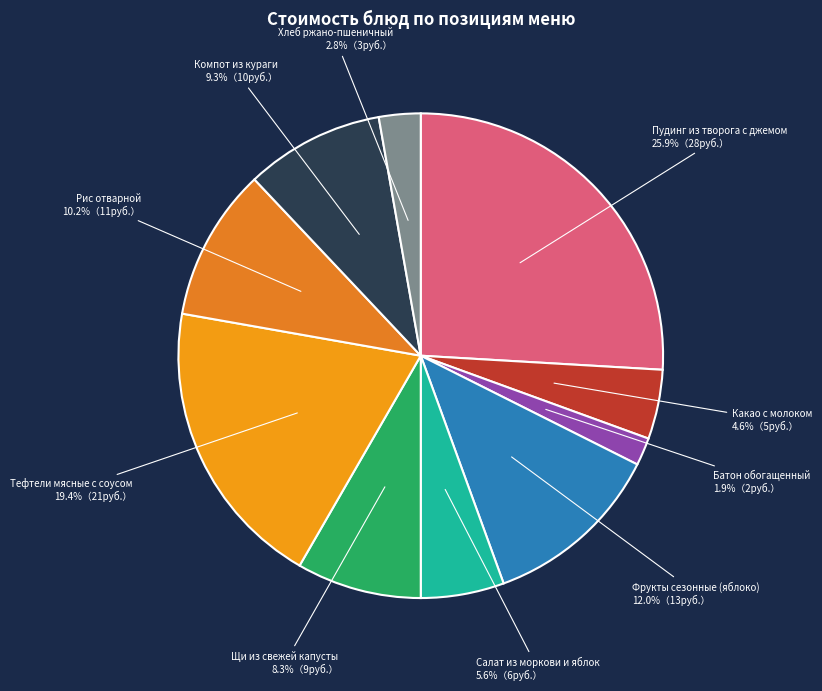

The Какао с молоком slice represents 5% of the pie. True or false?

True